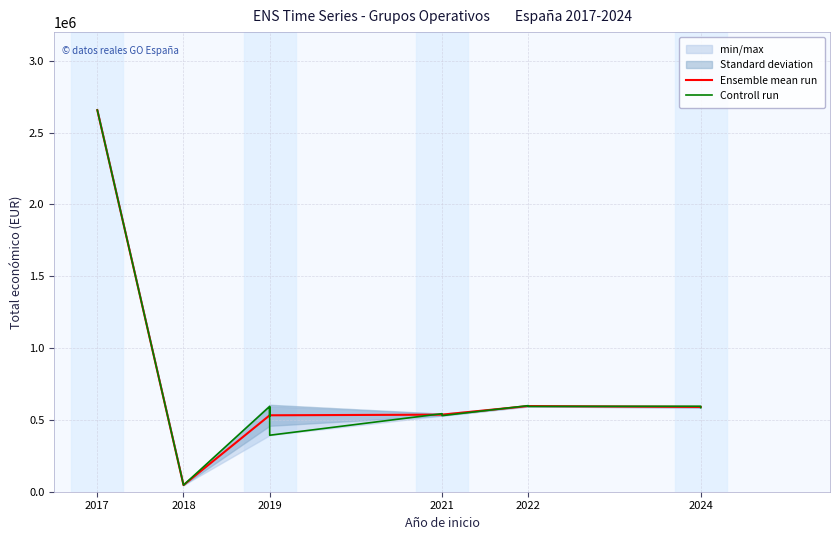

True or false: the data shows 307171 at 2024.

False